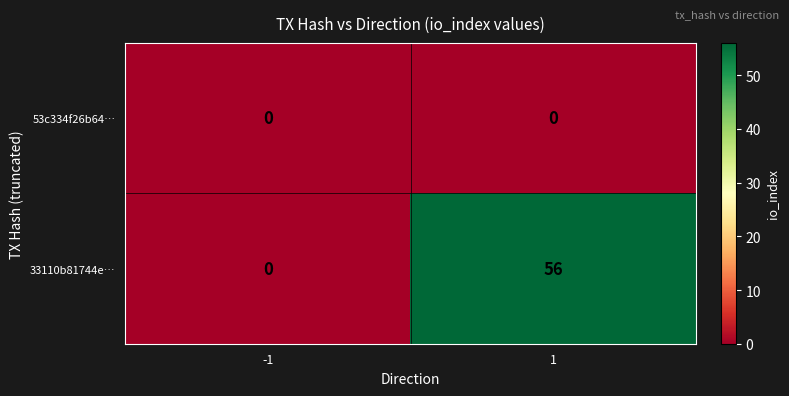

At how many categories does at least one series exceed 54?

1